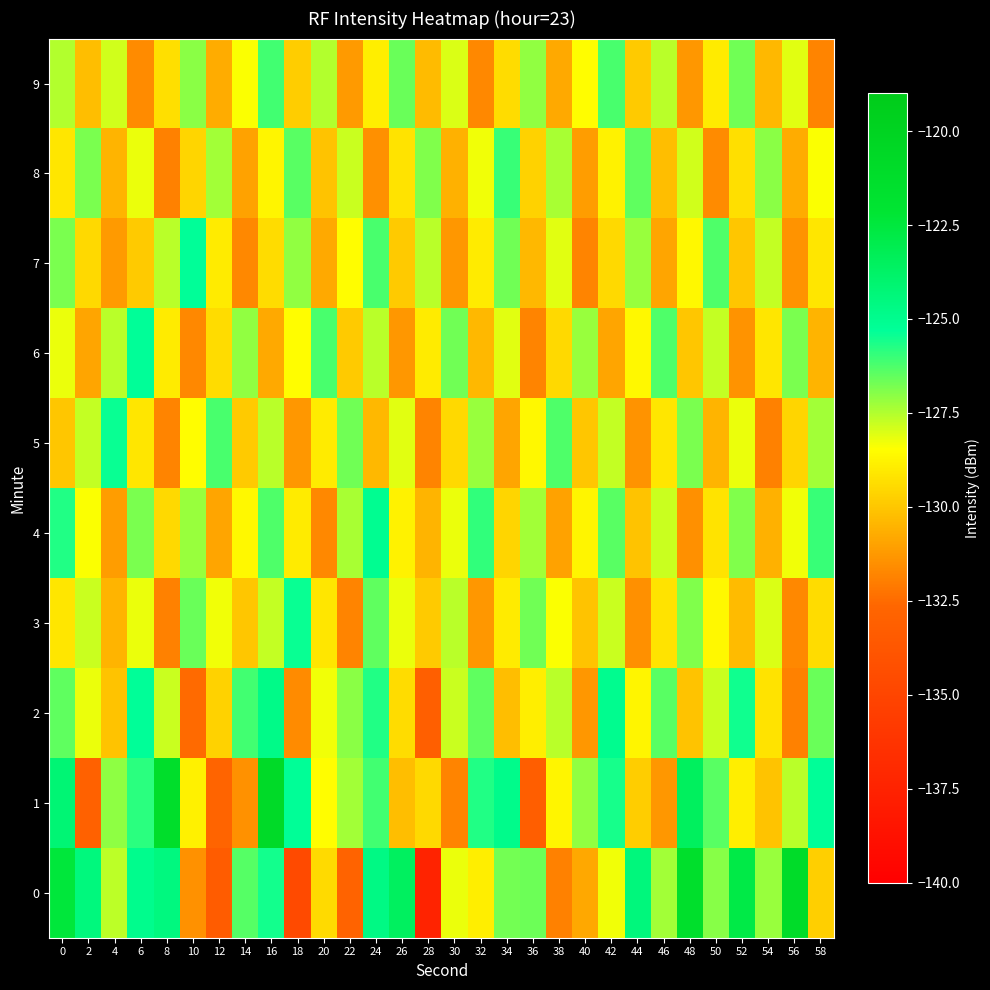

Reading left to right, list all the values displayed in this chart.

0: 0=-122.4	2=-124.5	4=-127.6	6=-125.0	8=-124.5	10=-131.5	12=-133.3	14=-126.4	16=-125.5	18=-134.6	20=-129.4	22=-132.9	24=-124.7	26=-123.5	28=-137.4	30=-128.2	32=-128.9	34=-126.7	36=-126.7	38=-131.9	40=-130.8	42=-128.3	44=-124.4	46=-127.3	48=-121.4	50=-127.0	52=-122.8	54=-127.2	56=-121.0	58=-129.8
1: 0=-124.2	2=-133.0	4=-127.1	6=-125.8	8=-121.3	10=-128.8	12=-132.7	14=-131.5	16=-120.8	18=-125.3	20=-128.5	22=-127.3	24=-126.1	26=-130.2	28=-129.5	30=-131.8	32=-125.7	34=-124.9	36=-133.2	38=-128.7	40=-127.1	42=-125.6	44=-129.8	46=-131.3	48=-123.5	50=-126.4	52=-128.9	54=-130.1	56=-127.6	58=-125.3
2: 0=-126.5	2=-128.2	4=-130.1	6=-125.3	8=-127.8	10=-132.5	12=-129.7	14=-126.1	16=-124.8	18=-131.6	20=-128.3	22=-127.0	24=-125.7	26=-129.4	28=-133.1	30=-127.8	32=-126.5	34=-130.2	36=-128.9	38=-127.6	40=-131.3	42=-125.0	44=-128.7	46=-126.4	48=-130.1	50=-127.8	52=-125.5	54=-129.2	56=-131.9	58=-126.6
3: 0=-129.1	2=-127.8	4=-130.5	6=-128.2	8=-131.9	10=-126.6	12=-128.3	14=-130.0	16=-127.7	18=-125.4	20=-129.1	22=-131.8	24=-126.5	26=-128.2	28=-129.9	30=-127.6	32=-131.3	34=-129.0	36=-126.7	38=-128.4	40=-130.1	42=-127.8	44=-131.5	46=-129.2	48=-126.9	50=-128.6	52=-130.3	54=-128.0	56=-131.7	58=-129.4
4: 0=-125.7	2=-128.4	4=-131.1	6=-126.8	8=-129.5	10=-127.2	12=-130.9	14=-128.6	16=-126.3	18=-129.0	20=-131.7	22=-127.4	24=-125.1	26=-128.8	28=-130.5	30=-128.2	32=-125.9	34=-129.6	36=-127.3	38=-131.0	40=-128.7	42=-126.4	44=-130.1	46=-127.8	48=-131.5	50=-129.2	52=-126.9	54=-130.6	56=-128.3	58=-126.0
5: 0=-130.0	2=-127.7	4=-125.4	6=-129.1	8=-131.8	10=-128.5	12=-126.2	14=-129.9	16=-127.6	18=-131.3	20=-129.0	22=-126.7	24=-130.4	26=-128.1	28=-131.8	30=-129.5	32=-127.2	34=-130.9	36=-128.6	38=-126.3	40=-130.0	42=-127.7	44=-131.4	46=-129.1	48=-126.8	50=-130.5	52=-128.2	54=-131.9	56=-129.6	58=-127.3
6: 0=-128.2	2=-130.9	4=-127.6	6=-125.3	8=-129.0	10=-131.7	12=-129.4	14=-127.1	16=-130.8	18=-128.5	20=-126.2	22=-129.9	24=-127.6	26=-131.3	28=-129.0	30=-126.7	32=-130.4	34=-128.1	36=-131.8	38=-129.5	40=-127.2	42=-130.9	44=-128.6	46=-126.3	48=-130.0	50=-127.7	52=-131.4	54=-129.1	56=-126.8	58=-130.5
7: 0=-126.8	2=-129.5	4=-131.2	6=-129.9	8=-127.6	10=-125.3	12=-129.0	14=-131.7	16=-129.4	18=-127.1	20=-130.8	22=-128.5	24=-126.2	26=-129.9	28=-127.6	30=-131.3	32=-129.0	34=-126.7	36=-130.4	38=-128.1	40=-131.8	42=-129.5	44=-127.2	46=-130.9	48=-128.6	50=-126.3	52=-130.0	54=-127.7	56=-131.4	58=-129.1
8: 0=-129.1	2=-126.8	4=-130.5	6=-128.2	8=-131.9	10=-129.6	12=-127.3	14=-131.0	16=-128.7	18=-126.4	20=-130.1	22=-127.8	24=-131.5	26=-129.2	28=-126.9	30=-130.6	32=-128.3	34=-126.0	36=-129.7	38=-127.4	40=-131.1	42=-128.8	44=-126.5	46=-130.2	48=-127.9	50=-131.6	52=-129.3	54=-127.0	56=-130.7	58=-128.4
9: 0=-127.5	2=-130.2	4=-127.9	6=-131.6	8=-129.3	10=-127.0	12=-130.7	14=-128.4	16=-126.1	18=-129.8	20=-127.5	22=-131.2	24=-128.9	26=-126.6	28=-130.3	30=-128.0	32=-131.7	34=-129.4	36=-127.1	38=-130.8	40=-128.5	42=-126.2	44=-129.9	46=-127.6	48=-131.3	50=-129.0	52=-126.7	54=-130.4	56=-128.1	58=-131.8